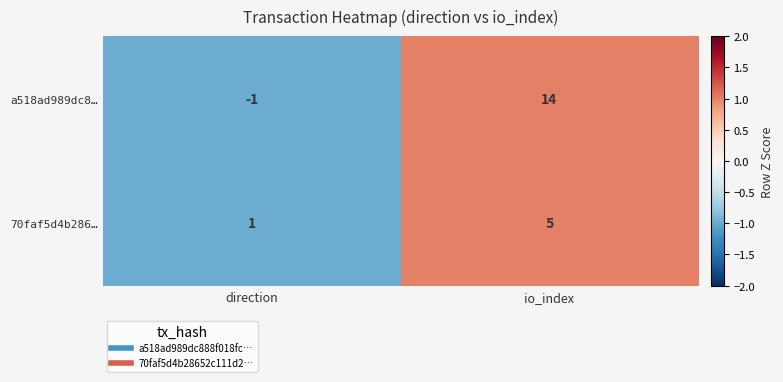

At which label is 70faf5d4b286… closest to 3?

direction